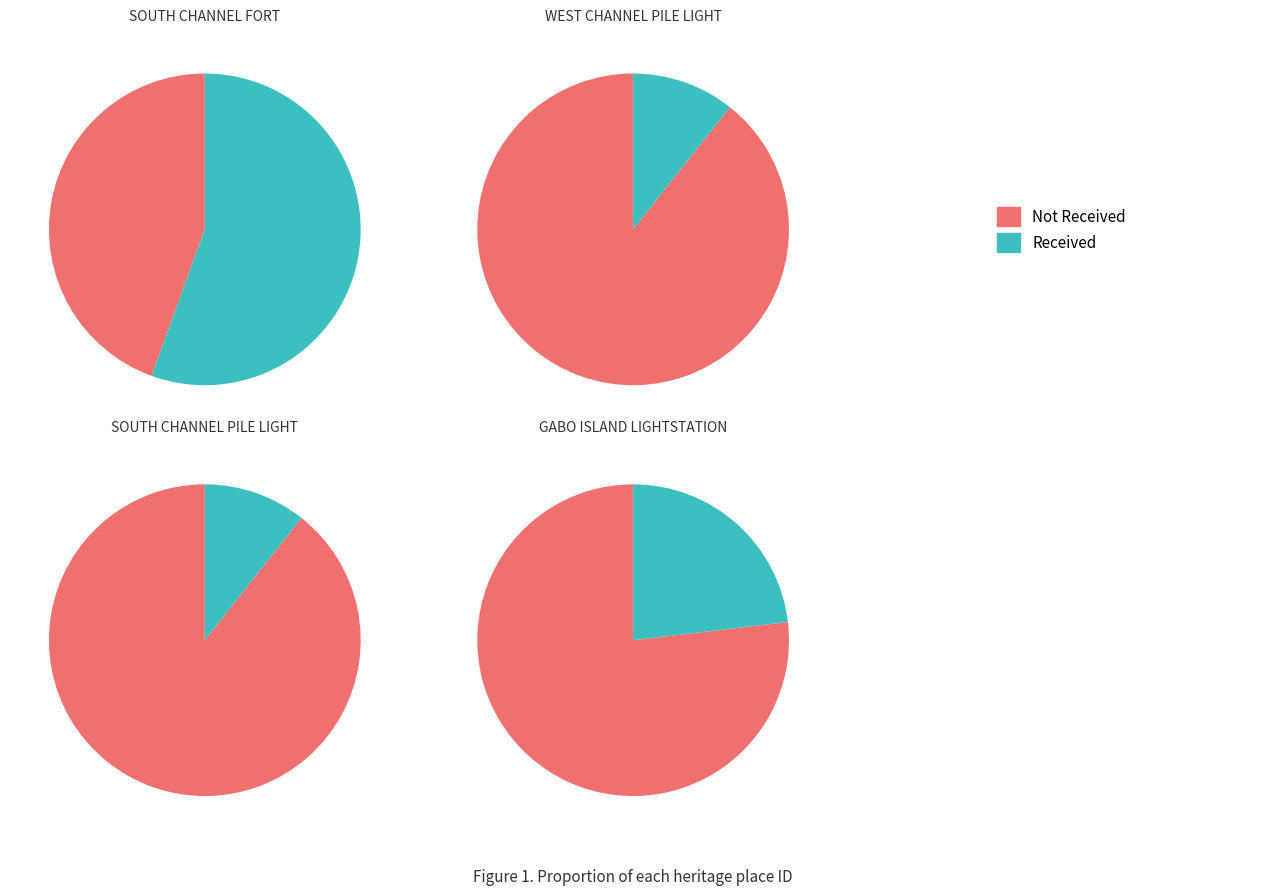

Rank the categories by value from highest to lowest.

SOUTH CHANNEL FORT, GABO ISLAND LIGHTSTATION, WEST CHANNEL PILE LIGHT, SOUTH CHANNEL PILE LIGHT